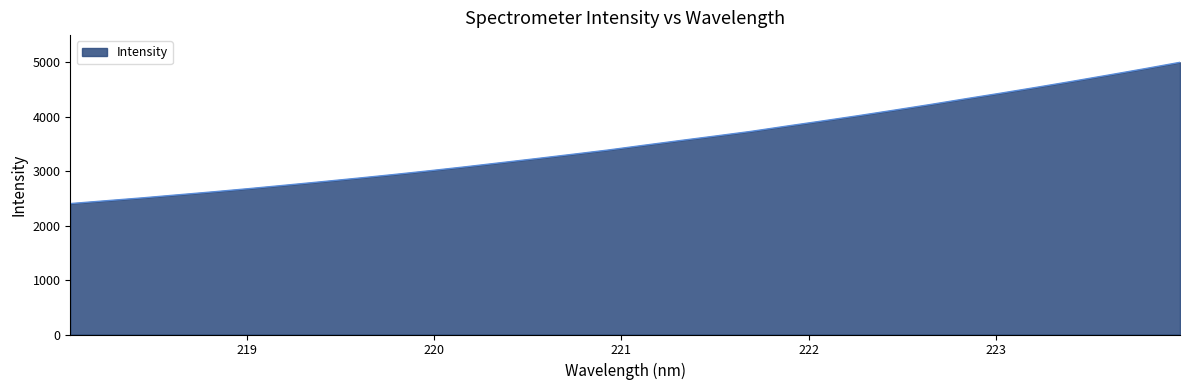

How many lines are shown in the chart?

1